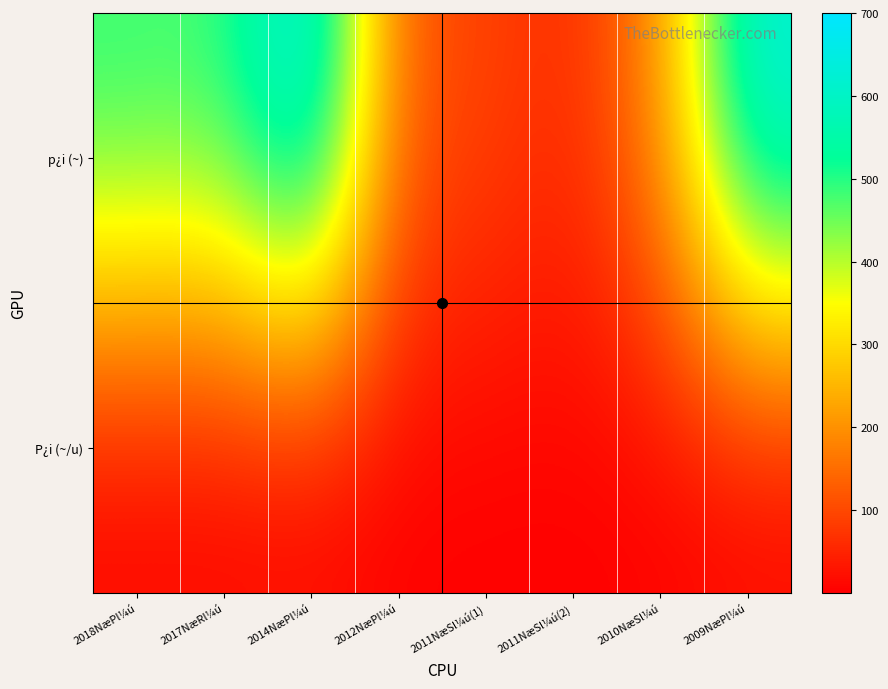

List the series in order of their overall mean, lowest first.

P¿i (~/u), p¿i (~)